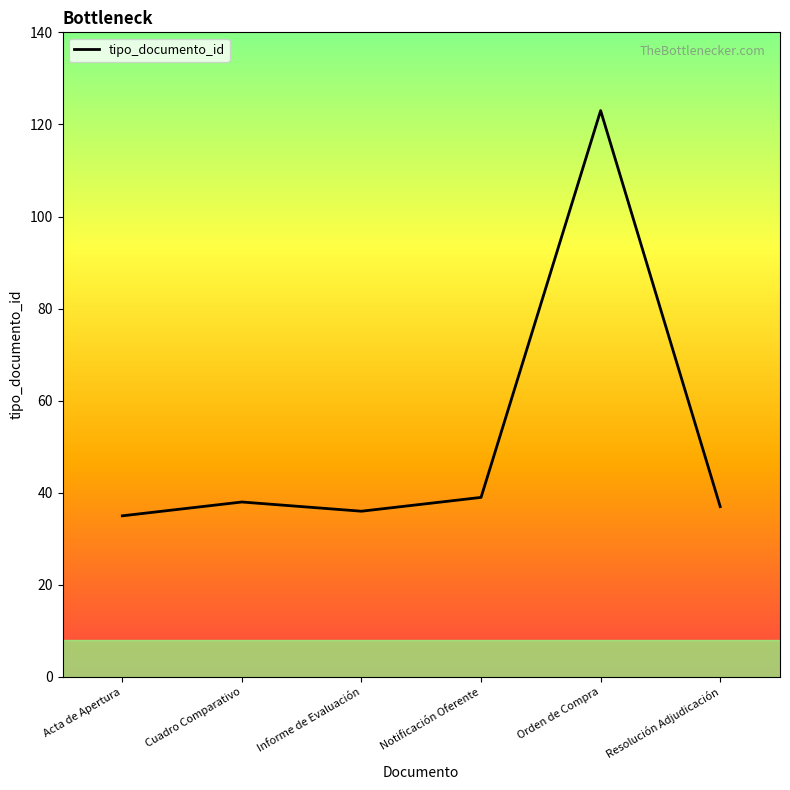

What is the ratio of the value at Notificación Oferente to the value at Resolución Adjudicación?

1.1